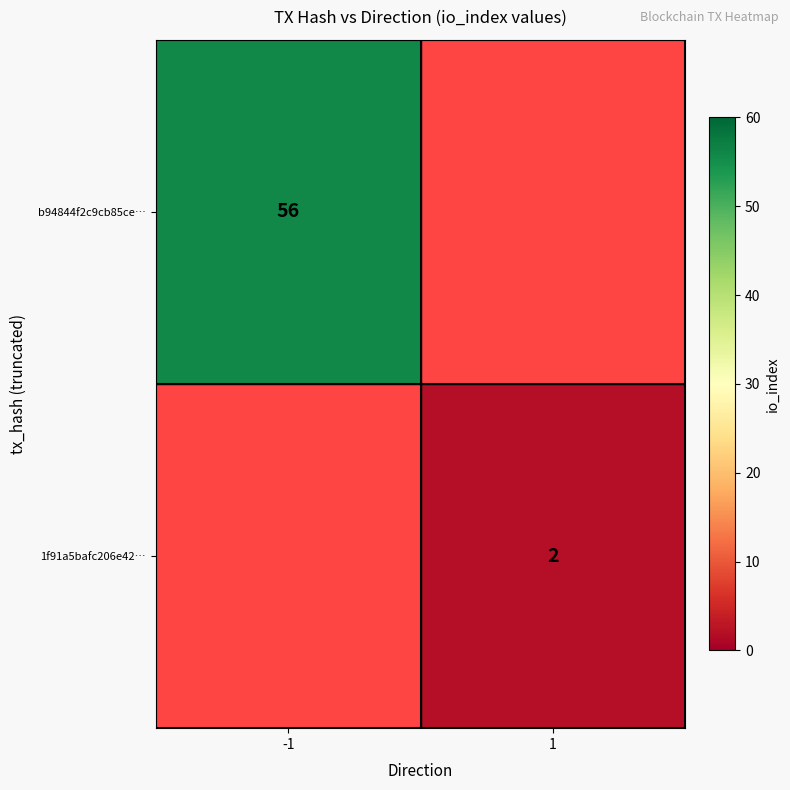

The 1f91a5bafc206e42… series shows 2 at 1. True or false?

True